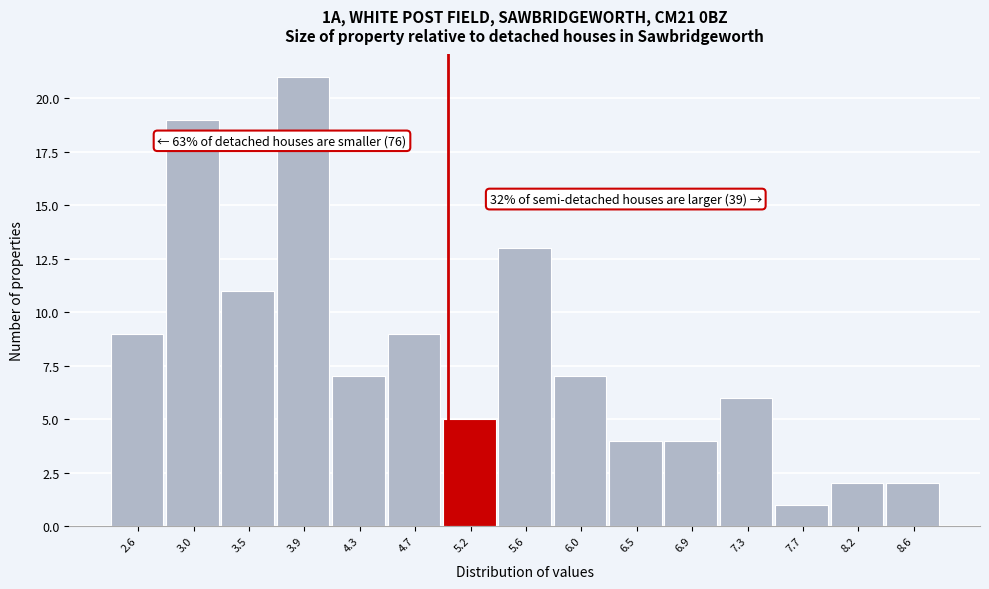

Which range on the x-axis has the tallest bar?

3.70 to 4.10